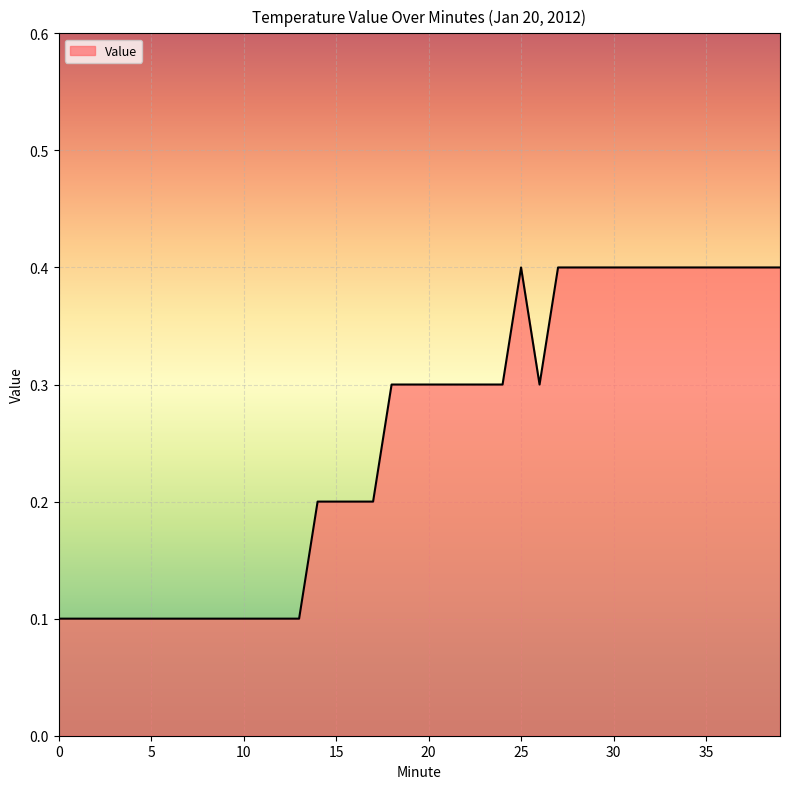

What is the maximum value shown in the chart?

0.4